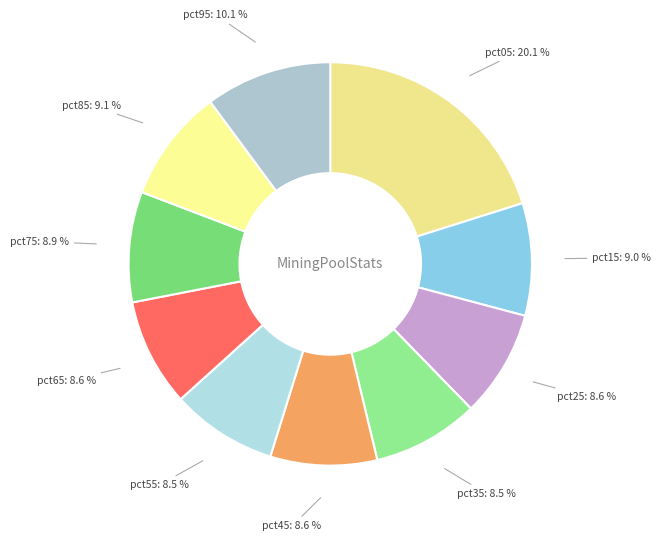

How many slices are in this pie chart?

10